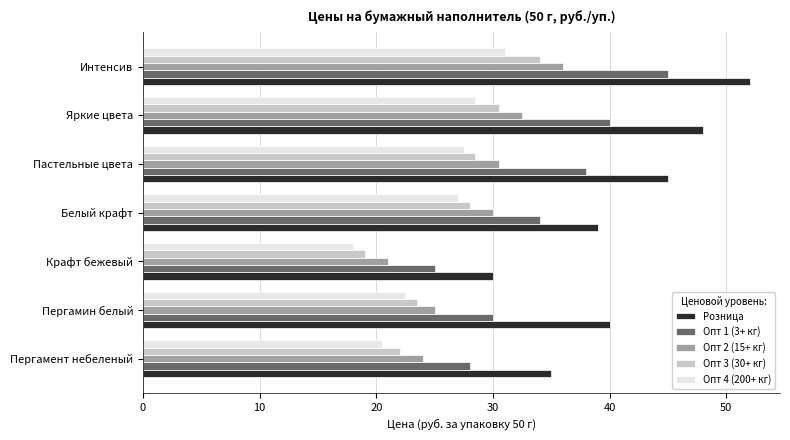

What is the difference between the maximum and second lowest values in the Розница series?

17.0